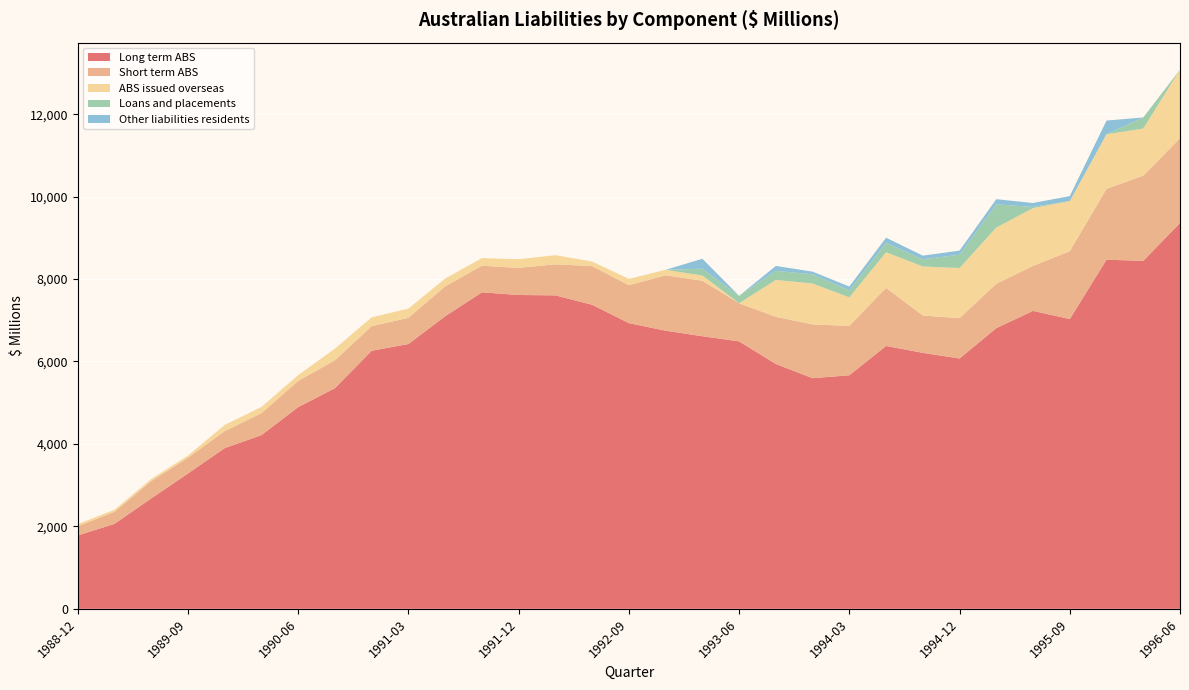

Reading left to right, extract all data points from this chart.

Long term ABS: 1988-12=1780	1989-03=2062	1989-06=2679	1989-09=3283	1989-12=3899	1990-03=4214	1990-06=4894	1990-09=5353	1990-12=6261	1991-03=6424	1991-06=7098	1991-09=7678	1991-12=7613	1992-03=7604	1992-06=7376	1992-09=6931	1992-12=6747	1993-03=6613	1993-06=6488	1993-09=5940	1993-12=5595	1994-03=5666	1994-06=6377	1994-09=6210	1994-12=6073	1995-03=6809	1995-06=7228	1995-09=7030	1995-12=8469	1996-03=8442	1996-06=9360
Short term ABS: 1988-12=225	1989-03=292	1989-06=421	1989-09=384	1989-12=412	1990-03=533	1990-06=636	1990-09=677	1990-12=597	1991-03=635	1991-06=725	1991-09=646	1991-12=657	1992-03=753	1992-06=937	1992-09=919	1992-12=1344	1993-03=1346	1993-06=926	1993-09=1144	1993-12=1305	1994-03=1197	1994-06=1410	1994-09=905	1994-12=979	1995-03=1077	1995-06=1091	1995-09=1646	1995-12=1720	1996-03=2065	1996-06=2053
ABS issued overseas: 1988-12=50	1989-03=50	1989-06=50	1989-09=50	1989-12=150	1990-03=150	1990-06=140	1990-09=282	1990-12=213	1991-03=224	1991-06=188	1991-09=184	1991-12=211	1992-03=222	1992-06=111	1992-09=153	1992-12=133	1993-03=126	1993-06=0	1993-09=894	1993-12=992	1994-03=692	1994-06=863	1994-09=1190	1994-12=1215	1995-03=1363	1995-06=1401	1995-09=1214	1995-12=1322	1996-03=1143	1996-06=1667
Loans and placements: 1988-12=0	1989-03=0	1989-06=0	1989-09=0	1989-12=0	1990-03=0	1990-06=0	1990-09=0	1990-12=0	1991-03=0	1991-06=0	1991-09=0	1991-12=0	1992-03=0	1992-06=0	1992-09=0	1992-12=0	1993-03=166	1993-06=179	1993-09=221	1993-12=223	1994-03=170	1994-06=229	1994-09=174	1994-12=324	1995-03=563	1995-06=29	1995-09=3	1995-12=4	1996-03=270	1996-06=0
Other liabilities residents: 1988-12=0	1989-03=0	1989-06=0	1989-09=0	1989-12=0	1990-03=0	1990-06=0	1990-09=0	1990-12=0	1991-03=0	1991-06=0	1991-09=0	1991-12=0	1992-03=0	1992-06=0	1992-09=0	1992-12=0	1993-03=241	1993-06=0	1993-09=119	1993-12=64	1994-03=93	1994-06=124	1994-09=88	1994-12=99	1995-03=125	1995-06=96	1995-09=119	1995-12=329	1996-03=0	1996-06=0